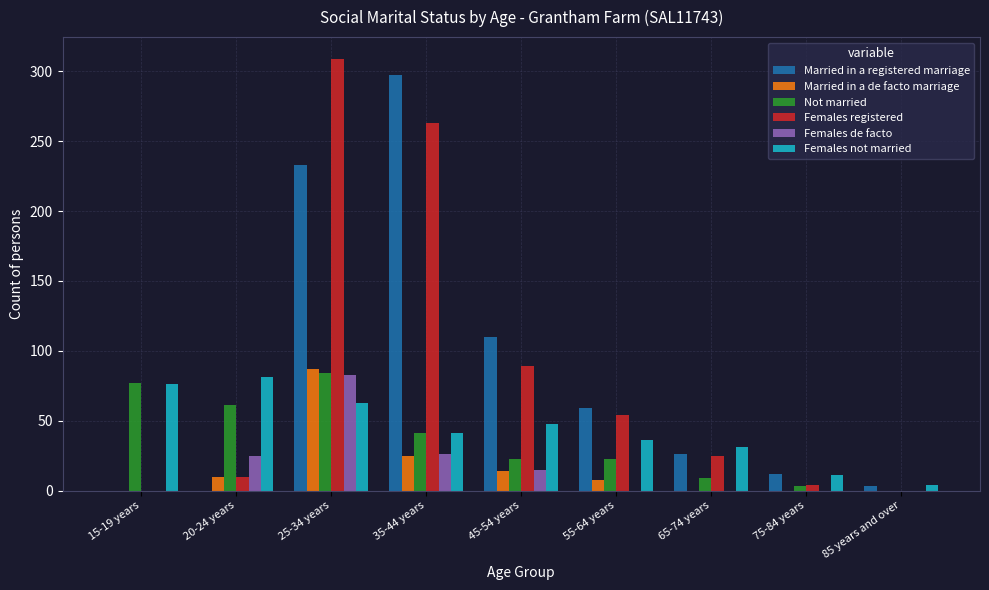

The value of Females not married at 55-64 years is 21. True or false?

False